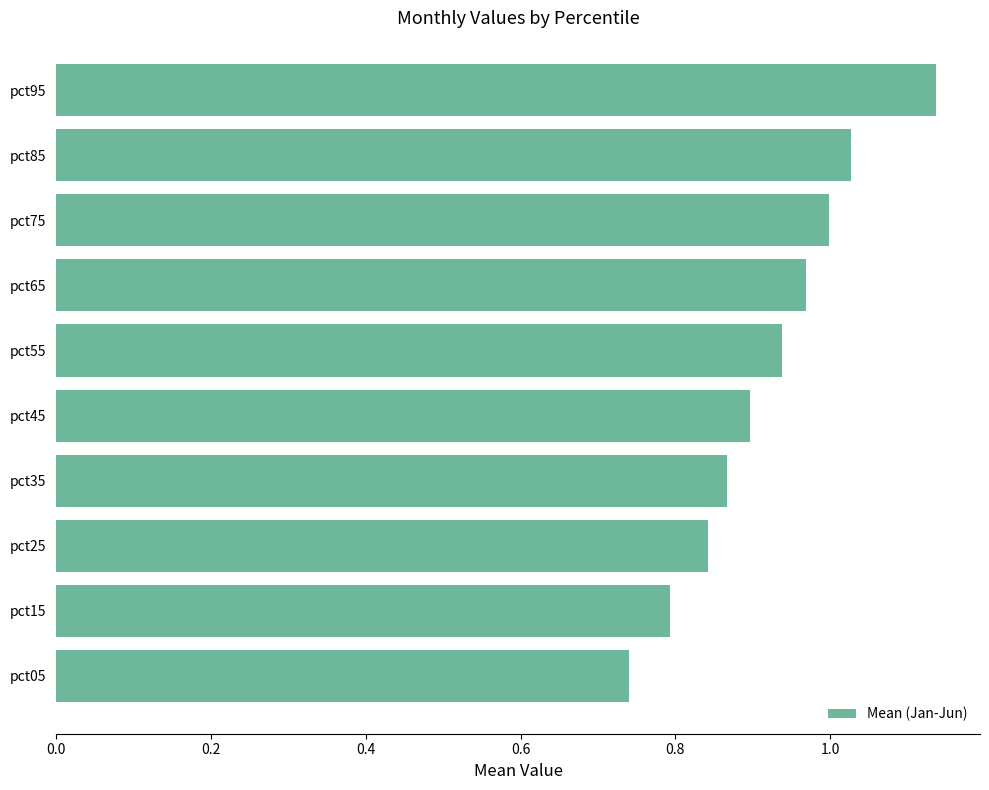

List the labels in order of value, largest first.

pct95, pct85, pct75, pct65, pct55, pct45, pct35, pct25, pct15, pct05